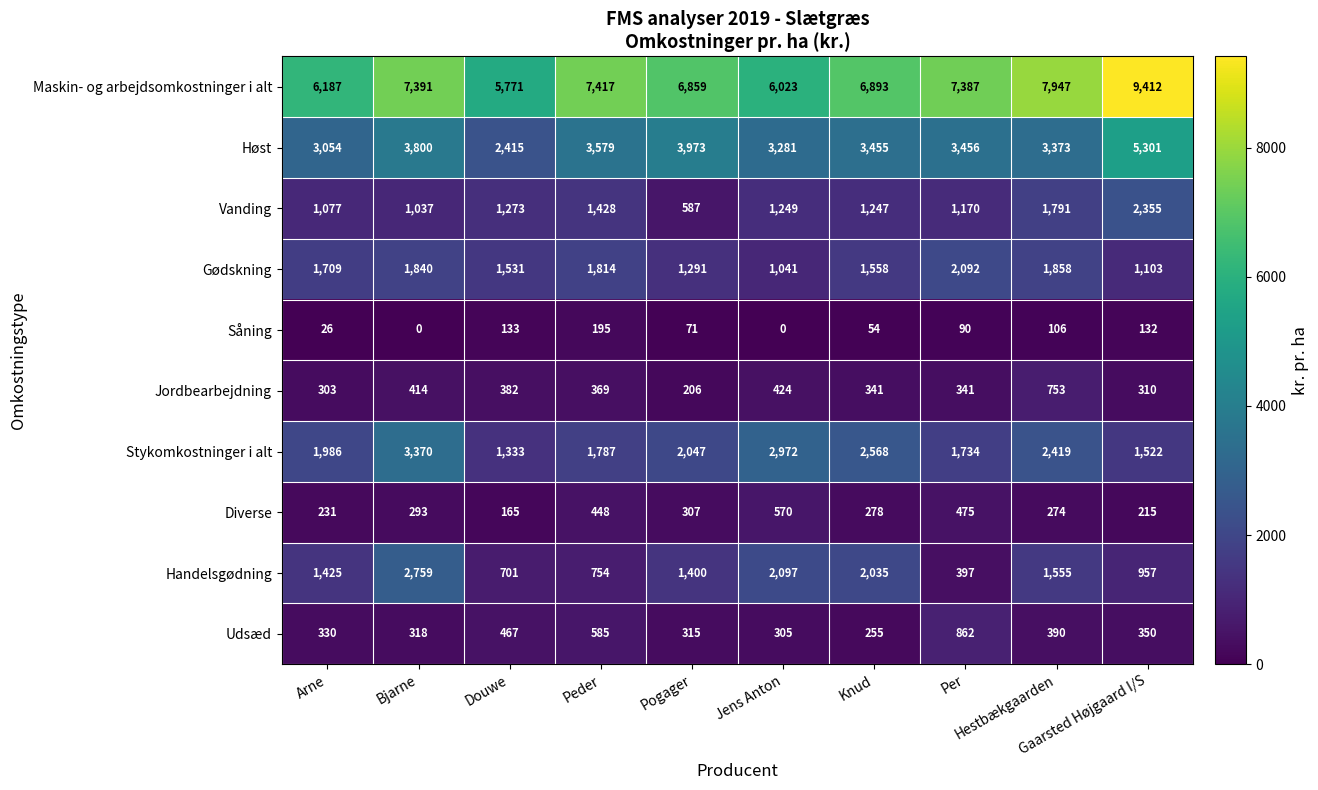

Rank the series by their maximum value, from lowest to highest.

Såning, Diverse, Jordbearbejdning, Udsæd, Gødskning, Vanding, Handelsgødning, Stykomkostninger i alt, Høst, Maskin- og arbejdsomkostninger i alt